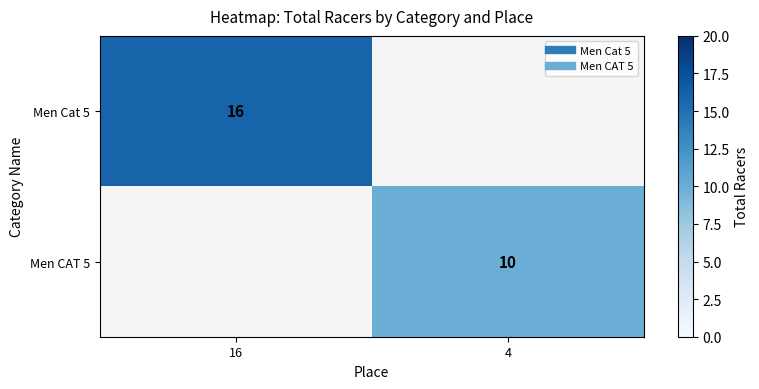

List the series in order of their peak value, highest first.

Men Cat 5, Men CAT 5